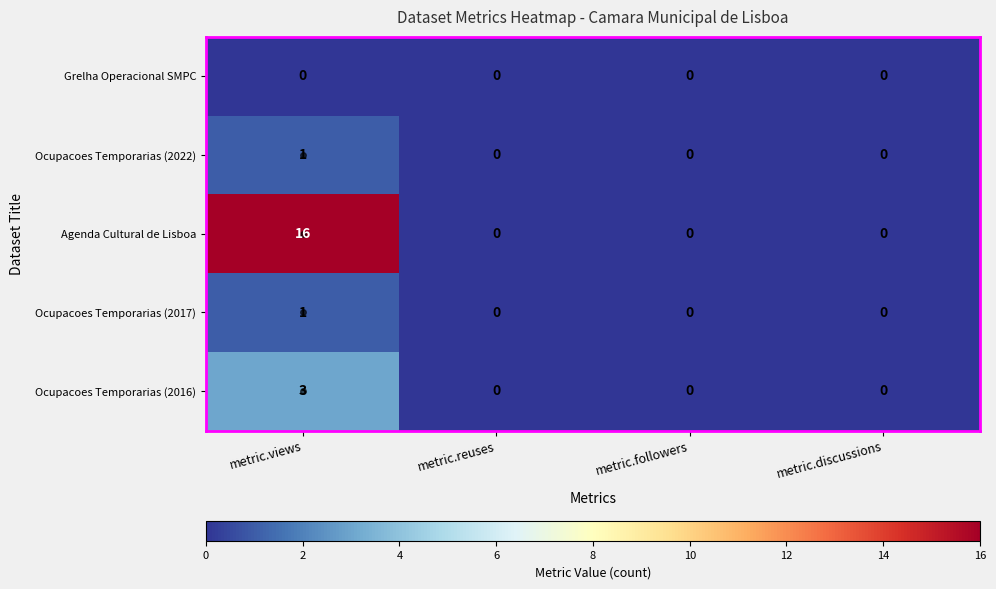

Which series has the widest spread of values?

Agenda Cultural de Lisboa